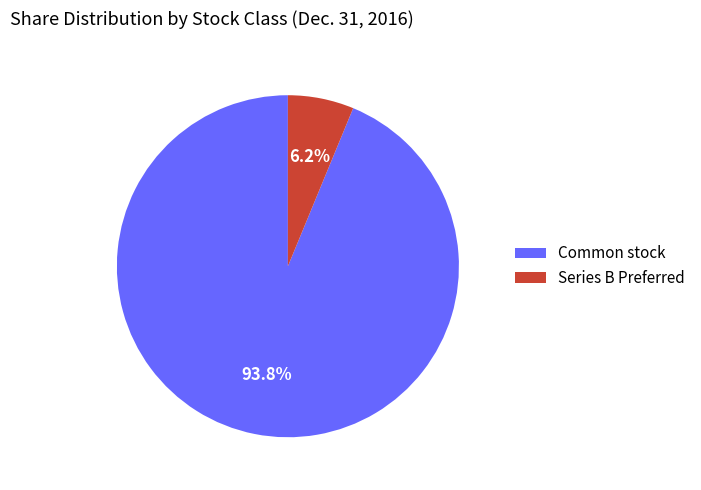

Between Common stock and Series B Preferred, which is larger?

Common stock